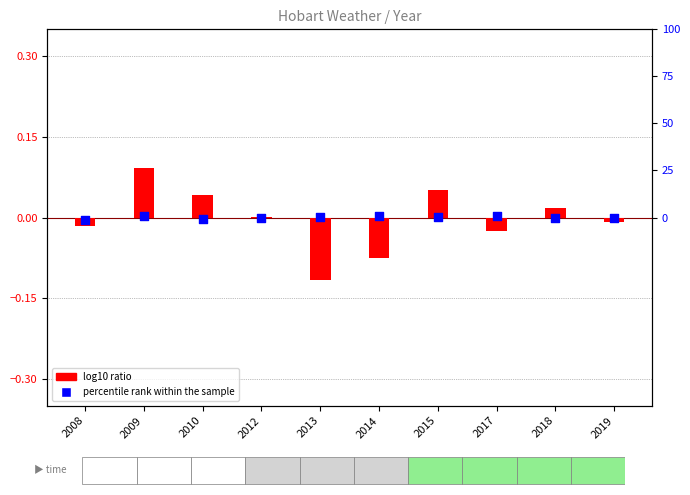

Which series has the largest total across all categories?

percentile rank within the sample